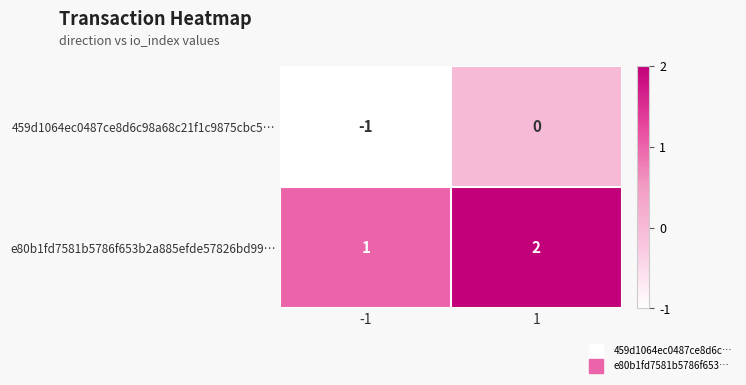

List the series in order of their overall mean, lowest first.

459d1064ec0487ce8d6c98a68c21f1c9875cbc5…, e80b1fd7581b5786f653b2a885efde57826bd99…